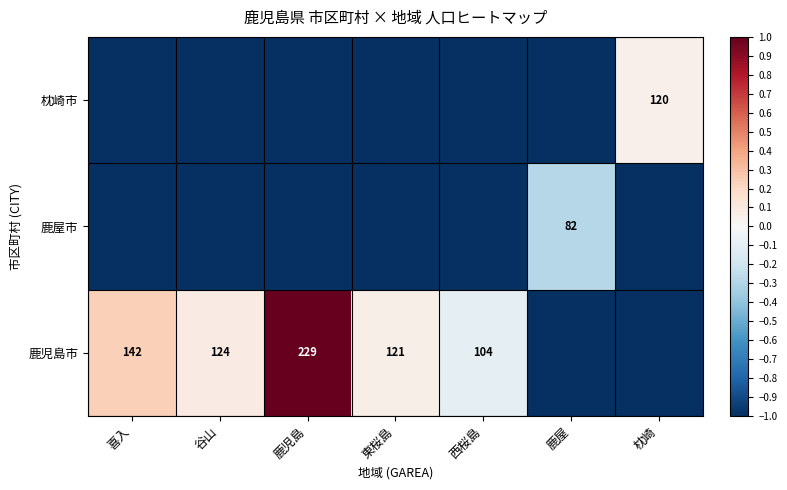

Count the number of categories in the chart.

7